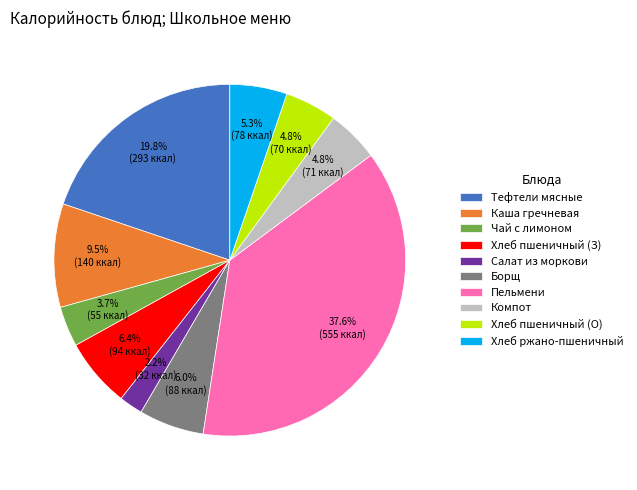

Count the number of slices in the pie.

10